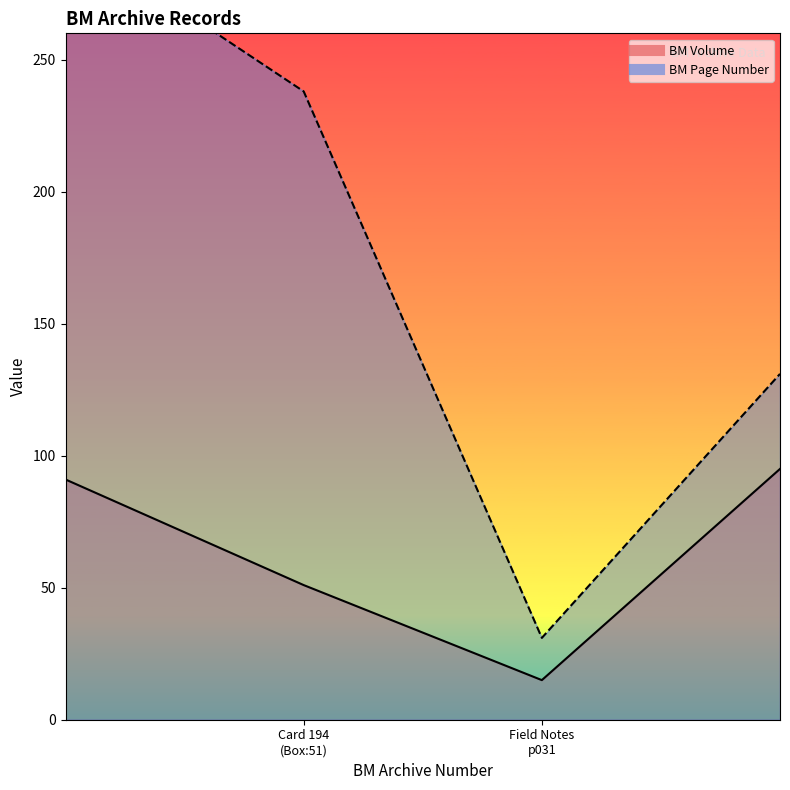

What is the label of the 1st point from the right?

Royal Cemetary Notes 1238-1407_p031